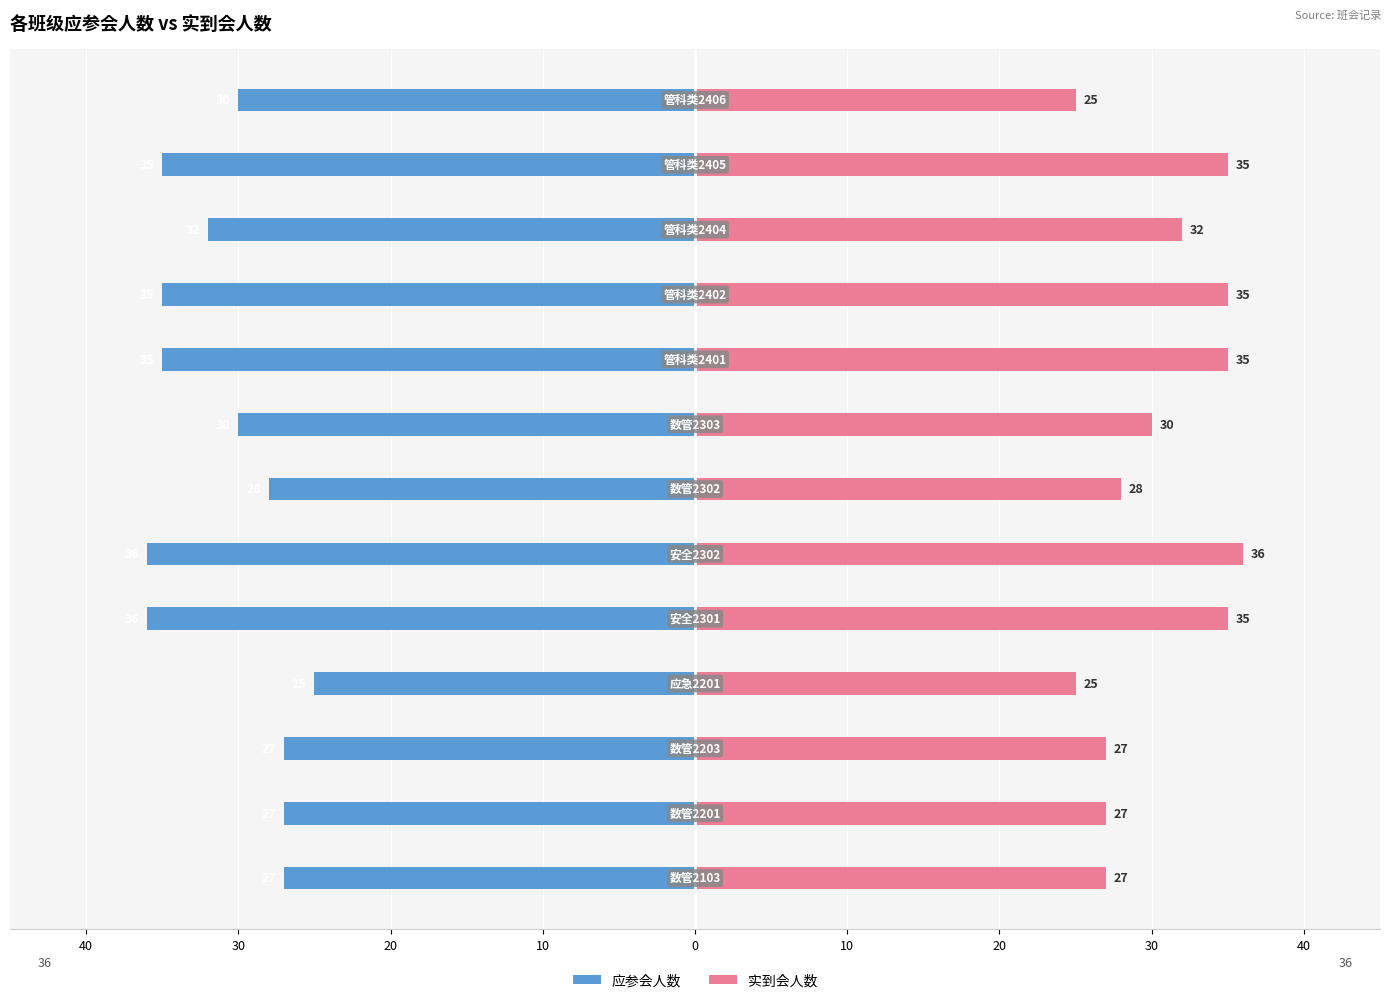

What is the total value across all series at 10?

-1